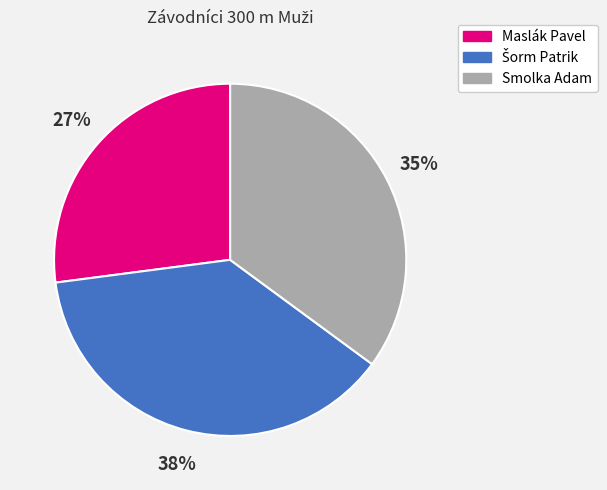

To the nearest percent, what is the average slice percentage?

33%